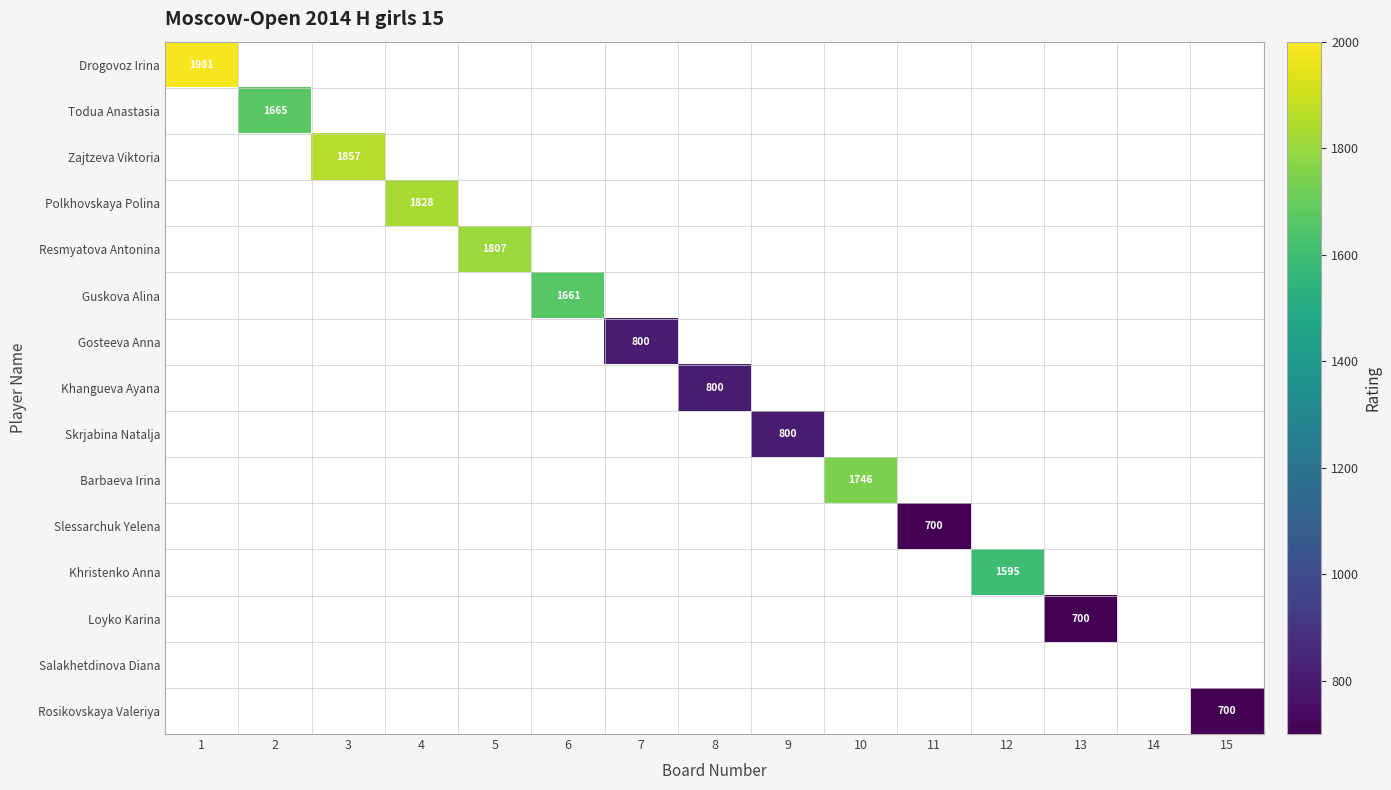

List the labels in order of Drogovoz Irina value, smallest first.

1, 2, 3, 4, 5, 6, 7, 8, 9, 10, 11, 12, 13, 14, 15